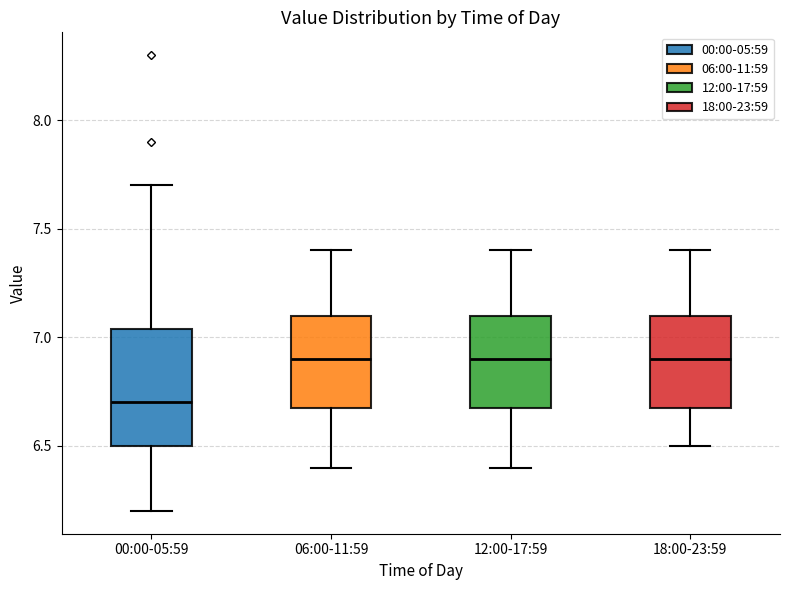

Reading left to right, transcribe this box plot: for each box, give where its median line is, the range the box spans, and where its two whiskers end, as read against the y-axis. The values are not printed on the chart, so give them approximately, as read against the axis.

00:00-05:59: median 6.70, box 6.50 to 7.05, whiskers 6.20 to 7.70
06:00-11:59: median 6.90, box 6.70 to 7.10, whiskers 6.40 to 7.40
12:00-17:59: median 6.90, box 6.70 to 7.10, whiskers 6.40 to 7.40
18:00-23:59: median 6.90, box 6.70 to 7.10, whiskers 6.50 to 7.40